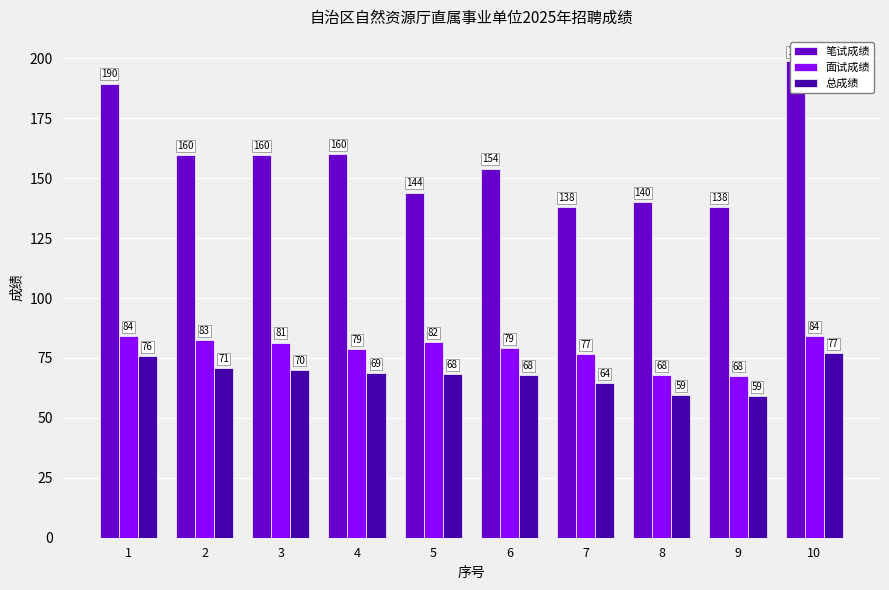

What is the difference between the 面试成绩 values at 9 and 4?

11.2